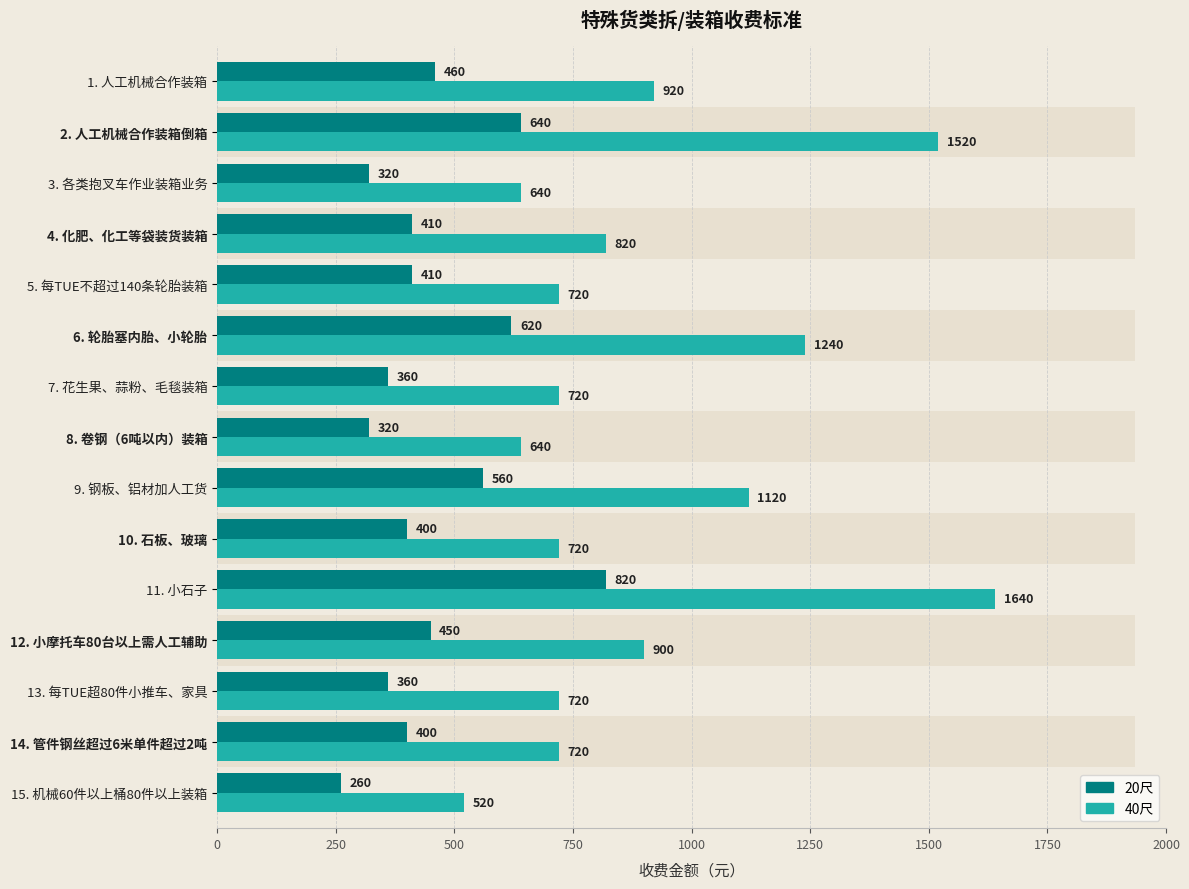

Reading left to right, transcribe all the data shown in this chart.

40尺: 920	1520	640	820	720	1240	720	640	1120	720	1640	900	720	720	520
20尺: 460	640	320	410	410	620	360	320	560	400	820	450	360	400	260